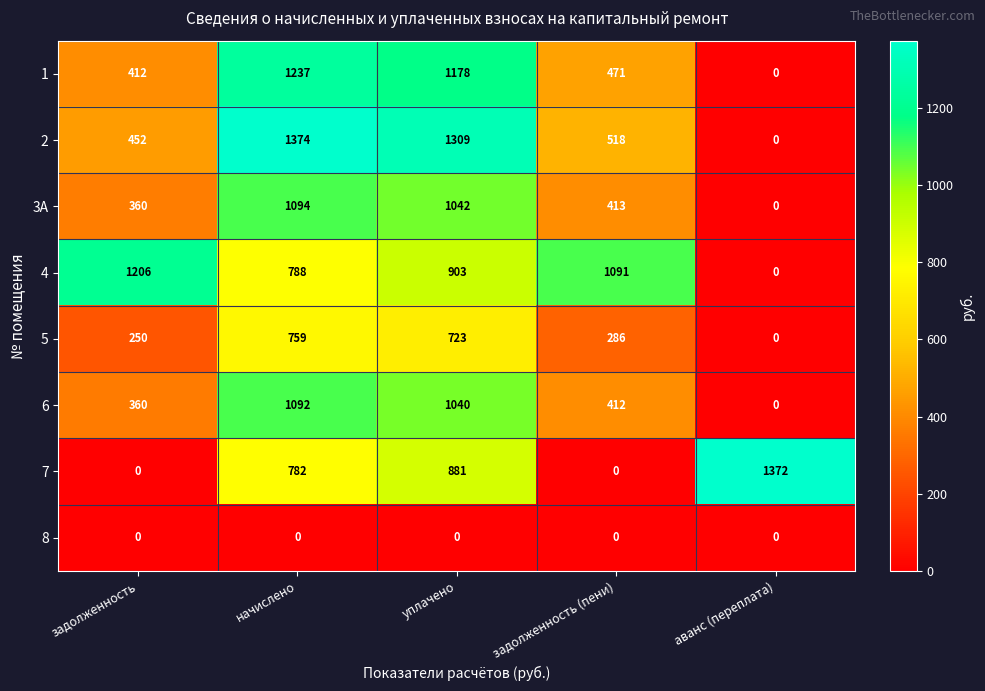

What is the difference between the second highest and second lowest values in the 6 series?

680